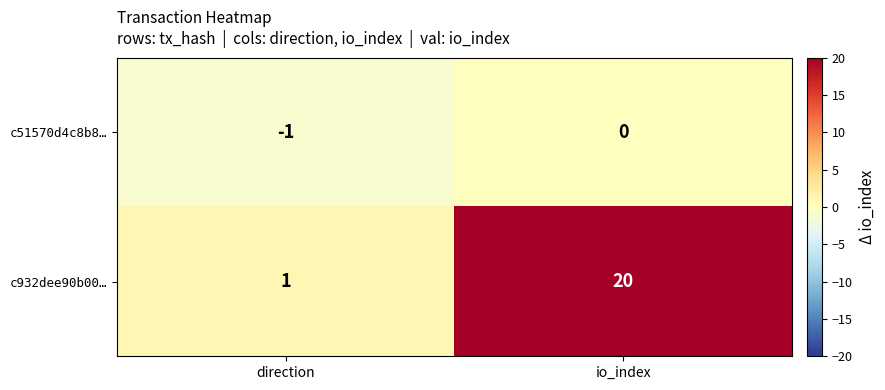

How many categories are shown in the chart?

2